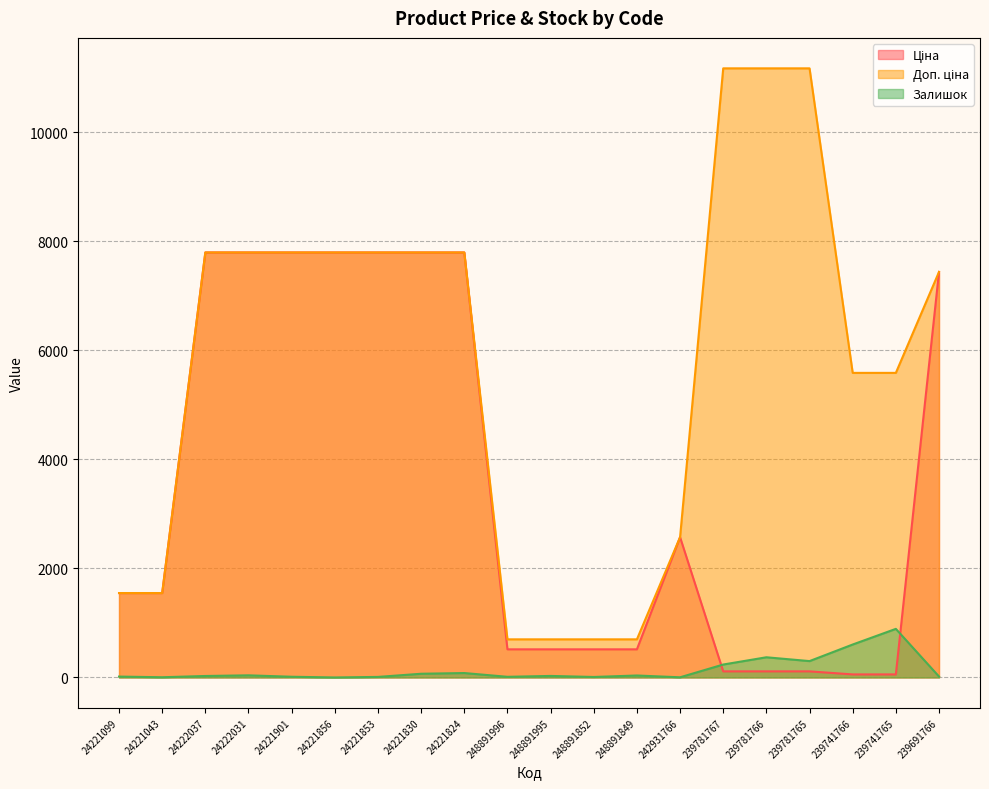

How many times do Ціна and Доп. ціна cross each other?

2